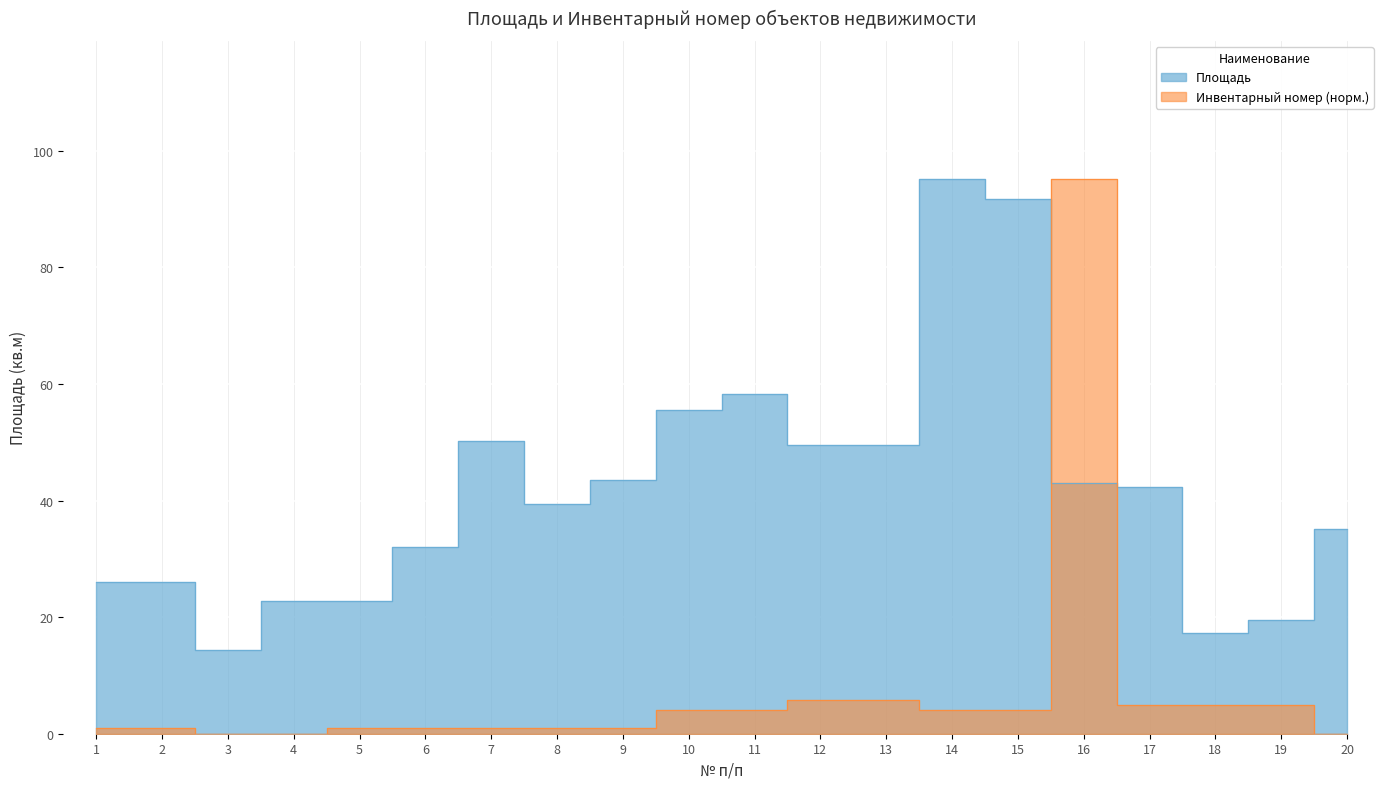

Reading left to right, transcribe all the data shown in this chart.

Площадь: 26.1	26.1	14.3	22.7	22.8	32.0	50.2	39.5	43.6	55.5	58.3	49.5	49.5	95.1	91.7	43.1	42.3	17.3	19.5	35.2
Инвентарный номер: 1.0	1.0	0.0	0.0	1.0	1.0	1.0	1.0	1.0	4.0	4.0	5.8	5.8	4.0	4.0	95.1	4.9	4.9	4.9	0.0